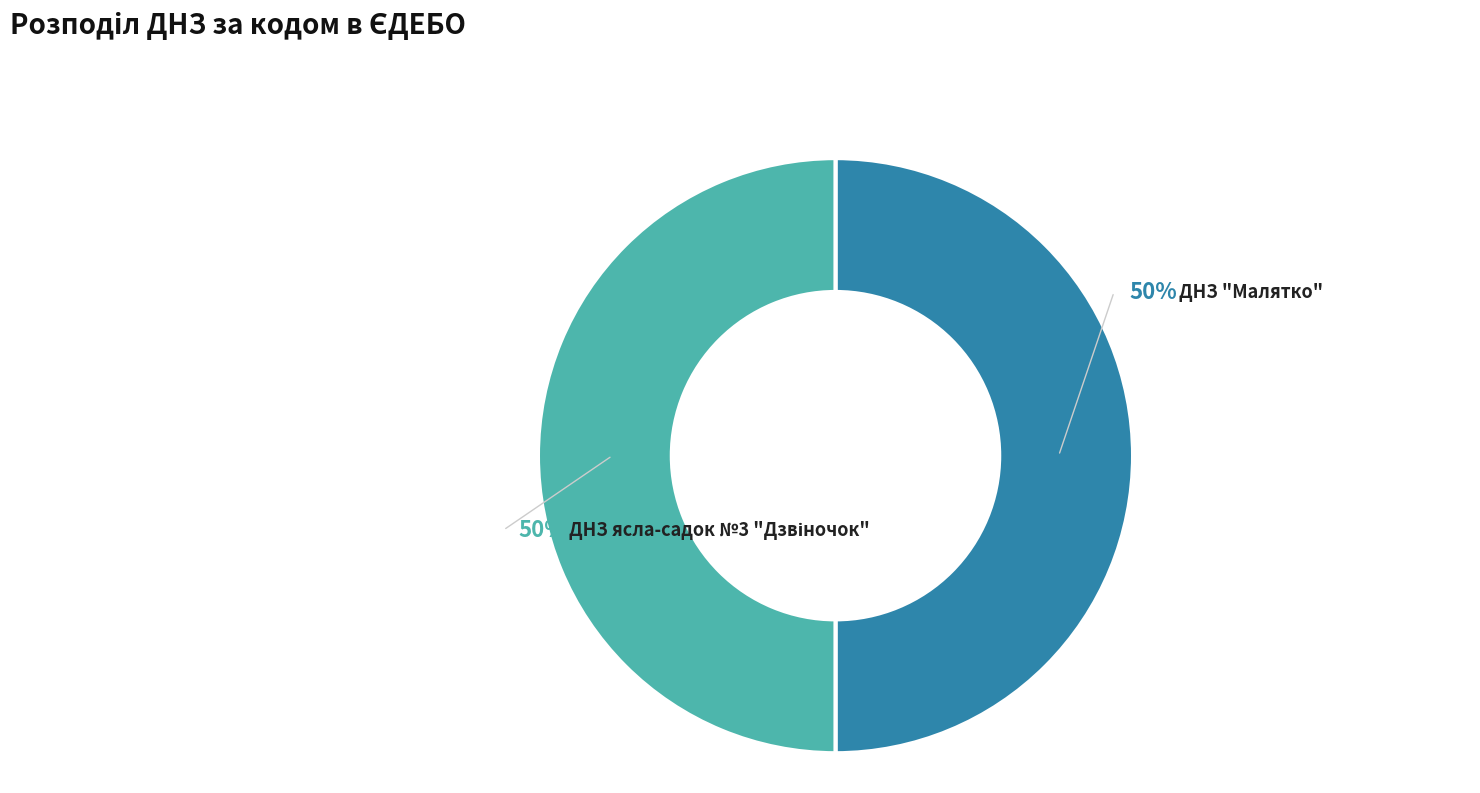

What percentage is the ДНЗ "Малятко" slice, to the nearest percent?

50%